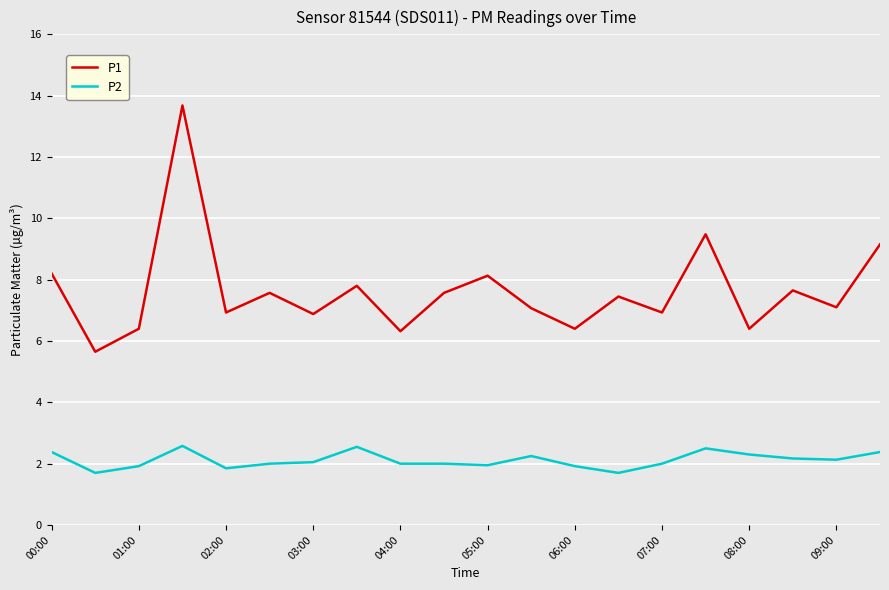

True or false: P2 and P1 cross at least once.

False